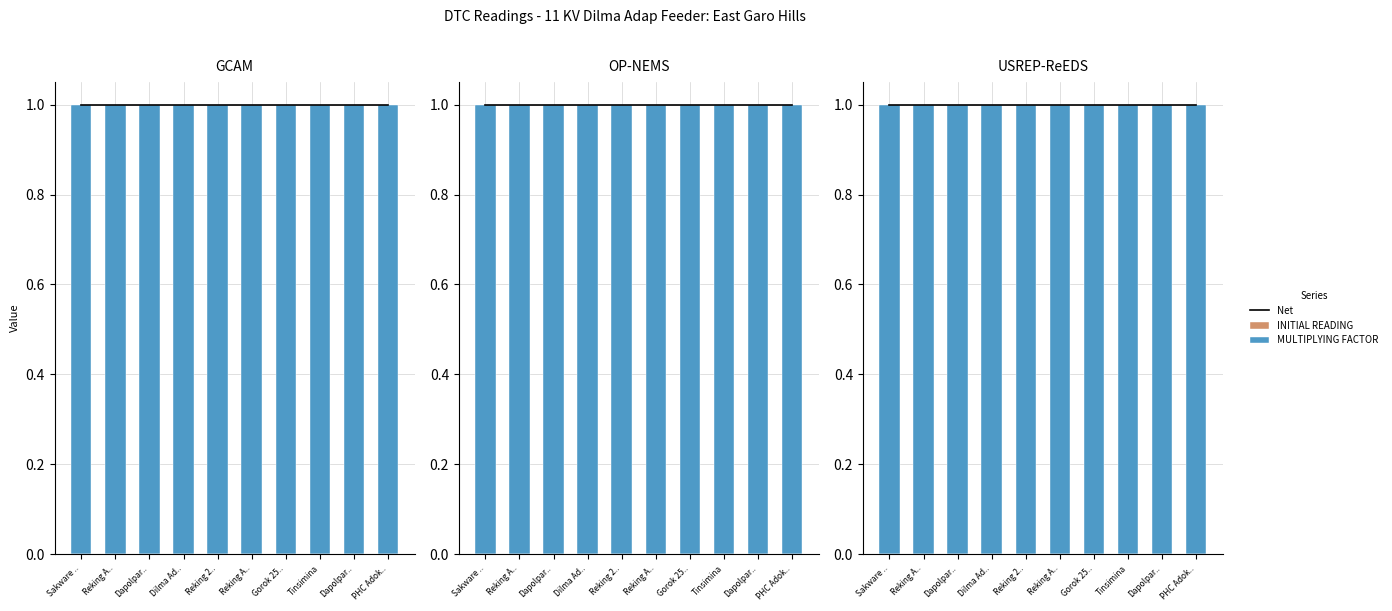

True or false: INITIAL READING has a value of 0 at Reking 2...

True